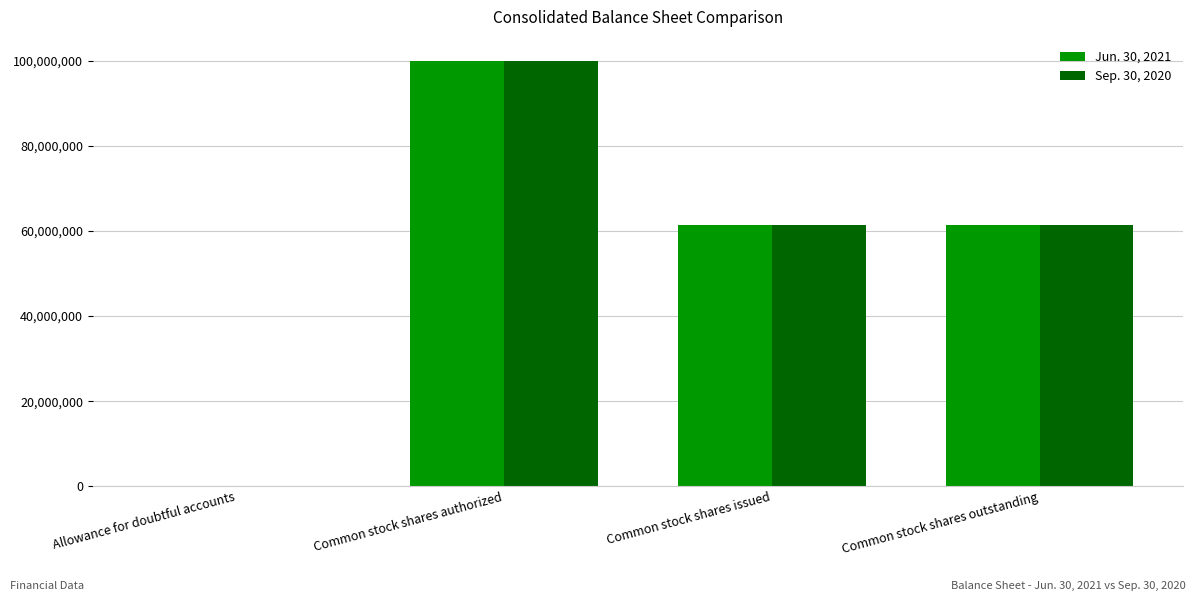

How many data points does each series have?

4